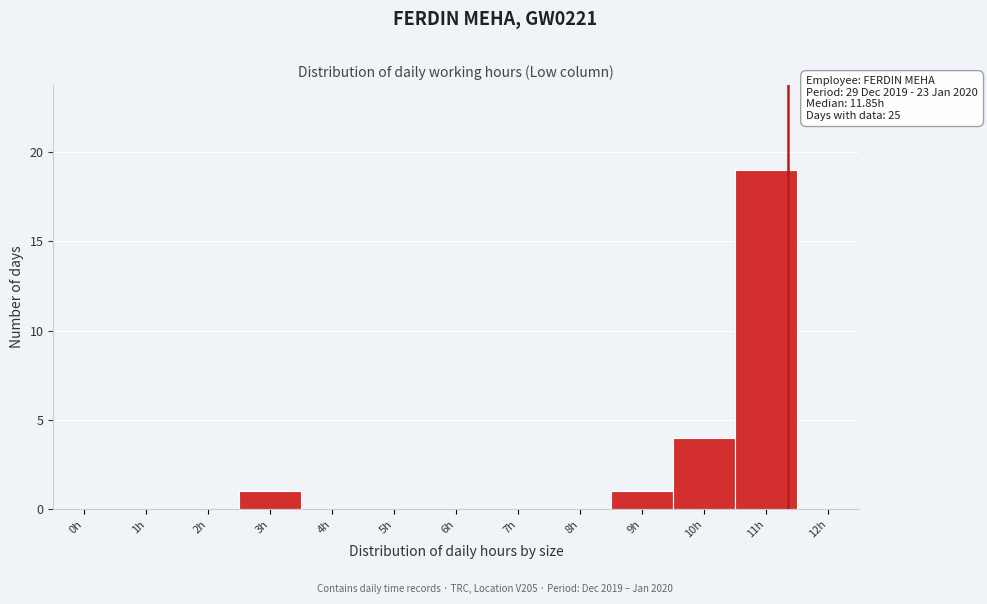

Reading left to right, what are all the values shown in this chart?

0h=0	1h=0	2h=0	3h=1	4h=0	5h=0	6h=0	7h=0	8h=0	9h=1	10h=4	11h=19	12h=0